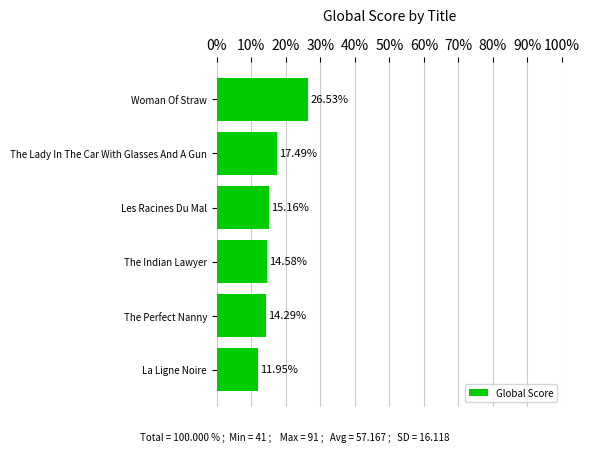

Where is the data nearest to the value 19?

The Lady In The Car With Glasses And A Gun